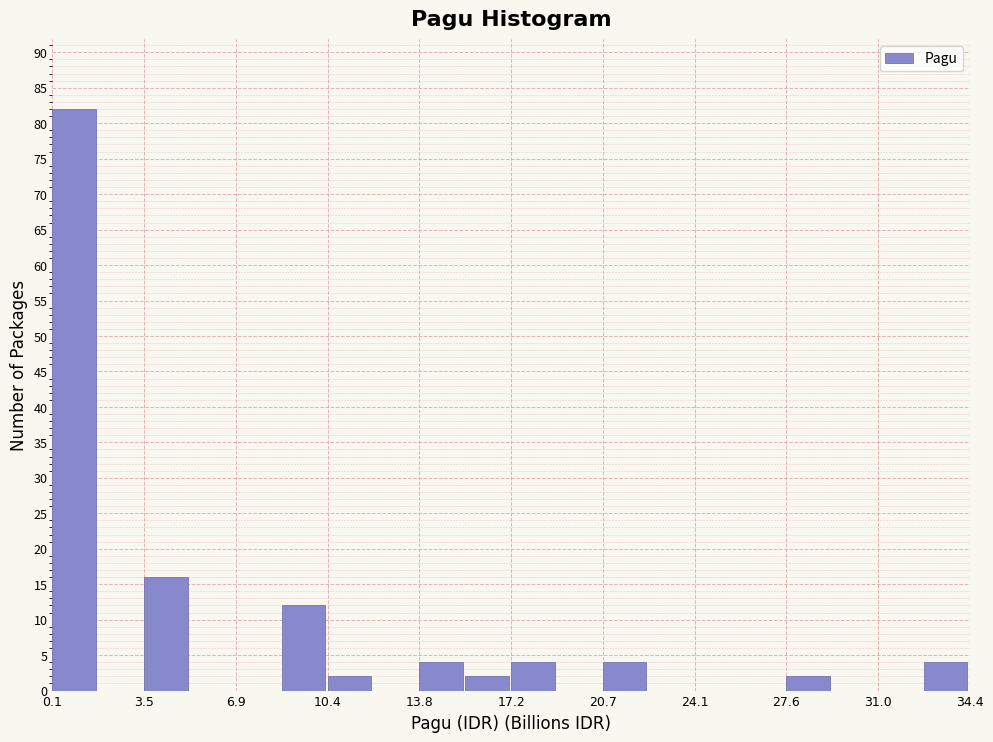

Around what value on the x-axis is the tallest bar? Give the approximate position of its centre, as read against the axis.

1.0